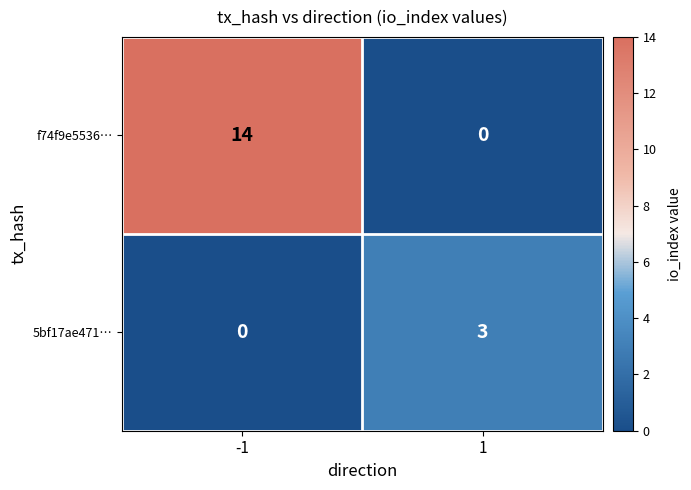

What is the average value of the f74f9e5536… series?

7